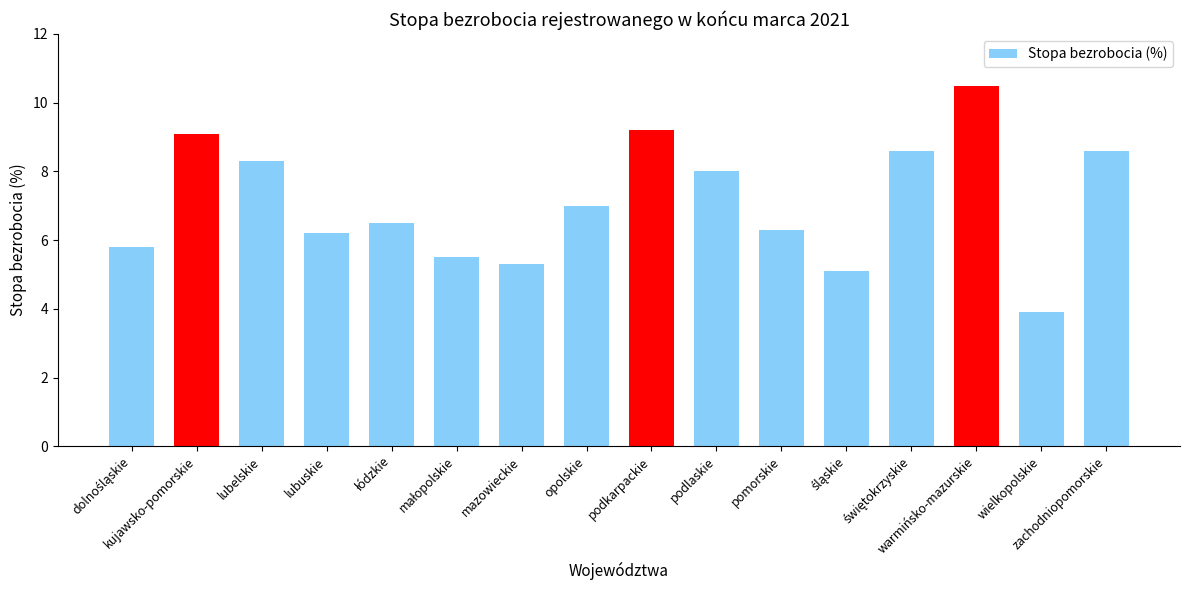

The chart shows a value of 9.1 at kujawsko-pomorskie. True or false?

True